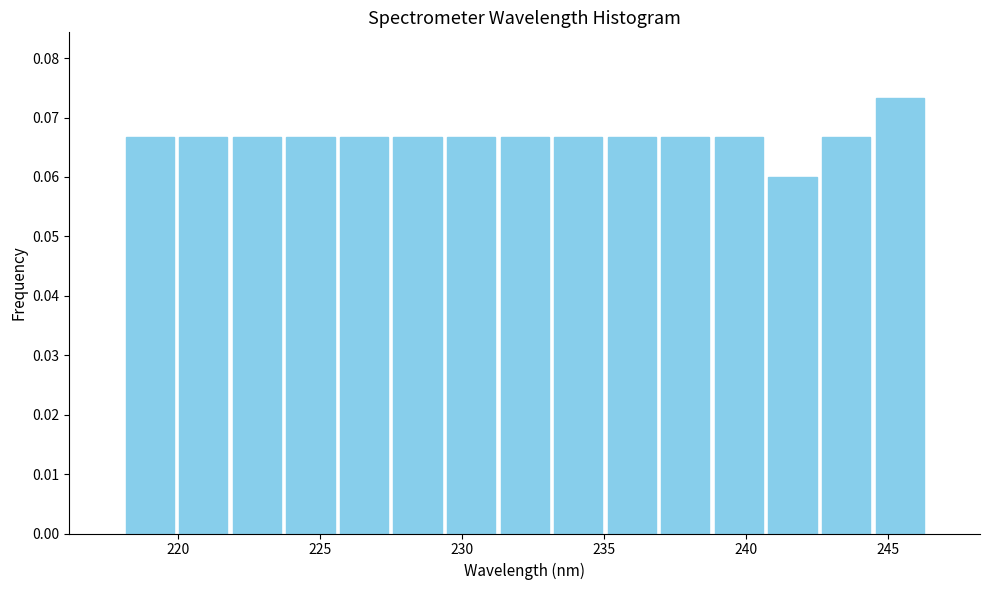

Around what value on the x-axis is the tallest bar? Give the approximate position of its centre, as read against the axis.

245.5